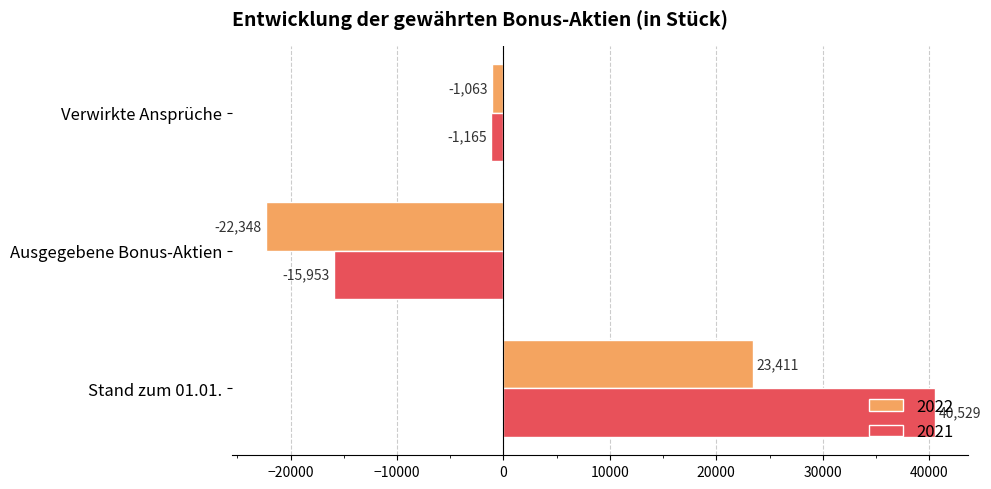

What is the average value of the 2021 series?

7804